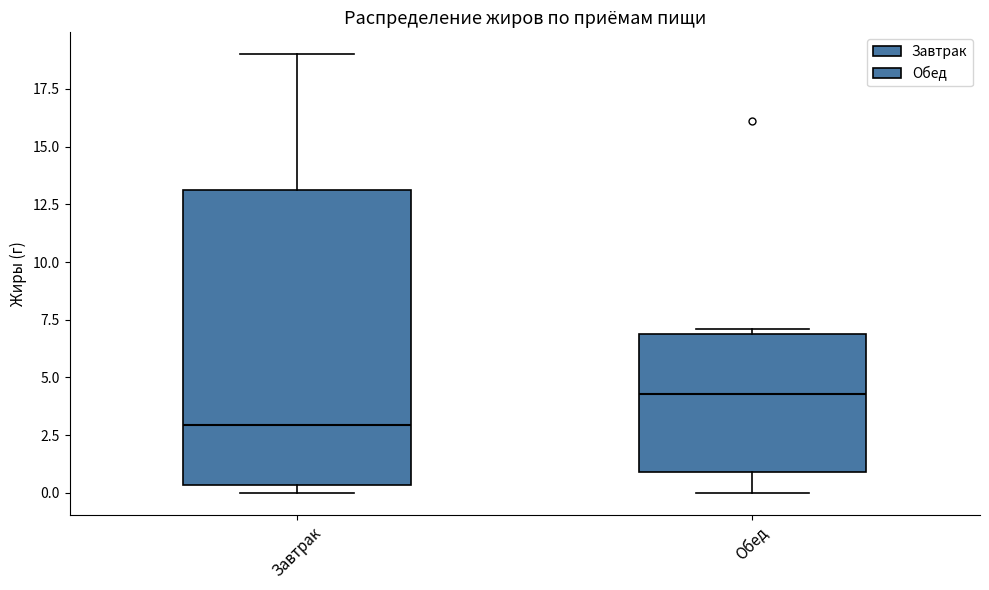

Which box is the tallest, from its lower edge to its upper edge?

Завтрак